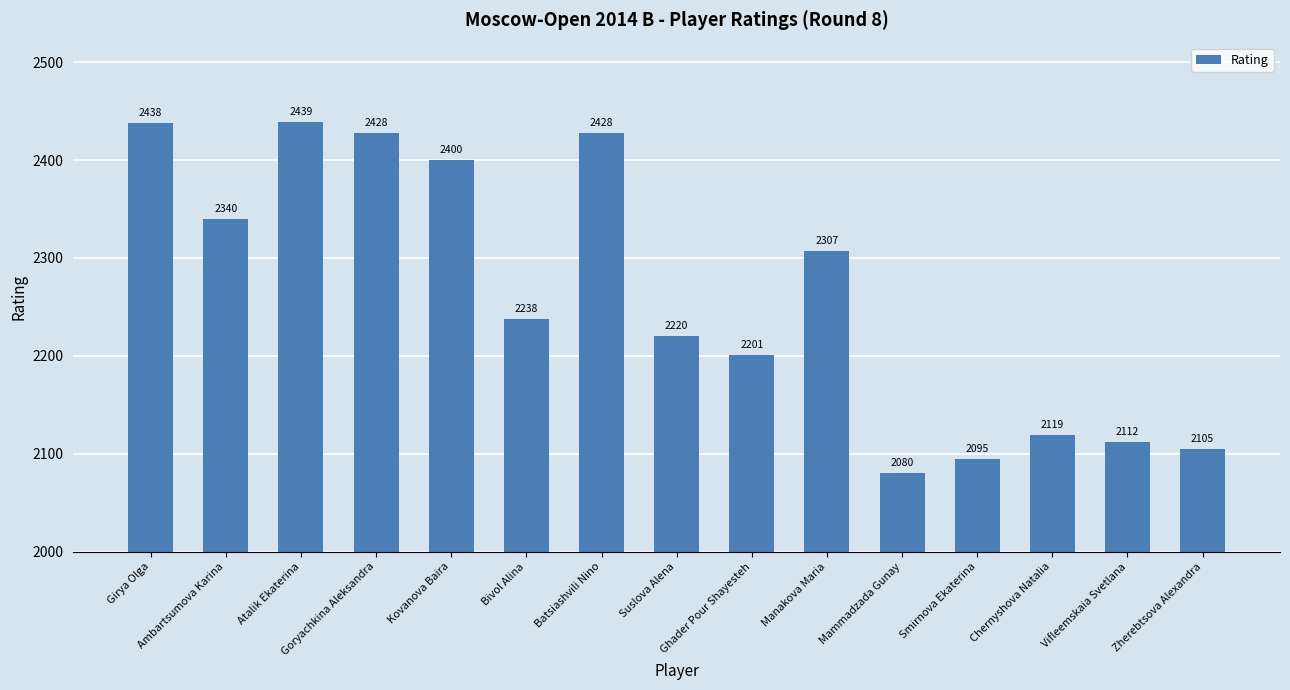

What is the label of the 7th bar from the right?

Ghader Pour Shayesteh